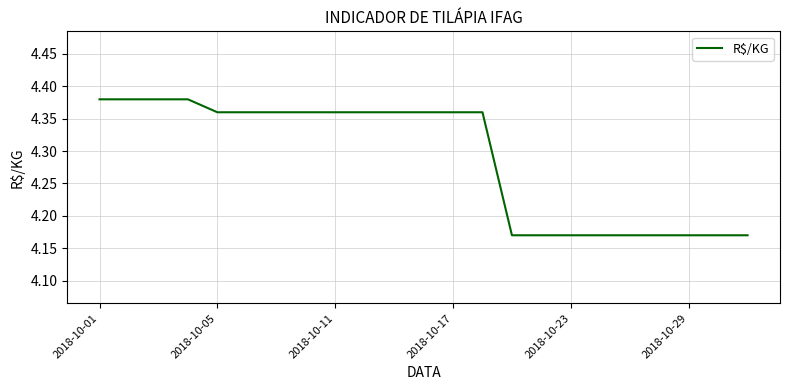

What is the greatest value displayed?

4.4